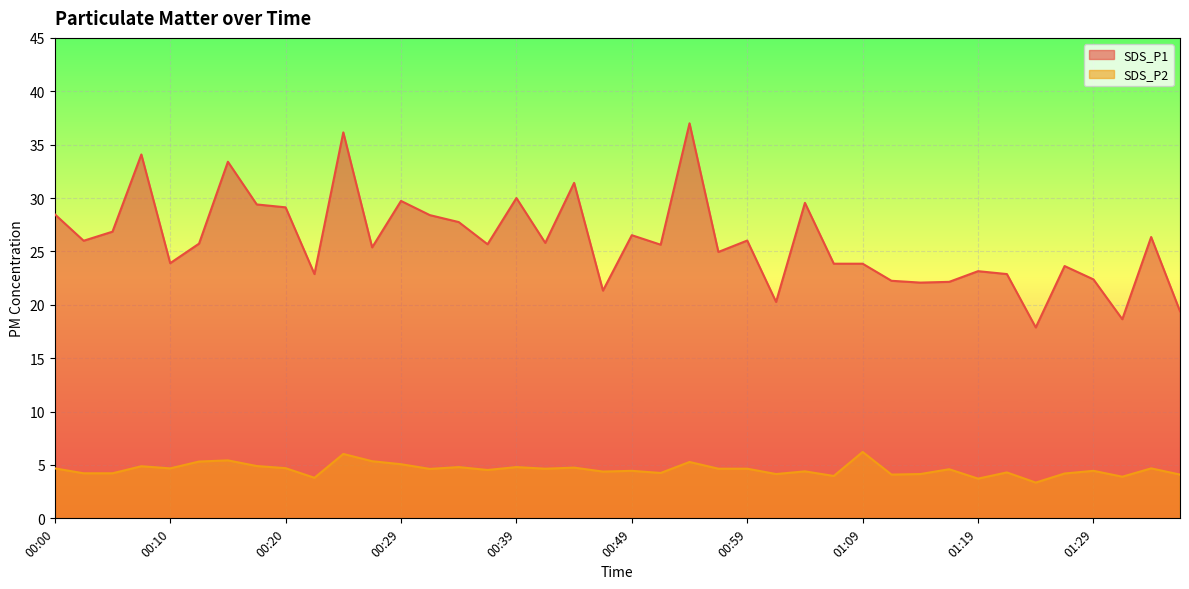

How many interior local valleys does the SDS_P1 series have?

13